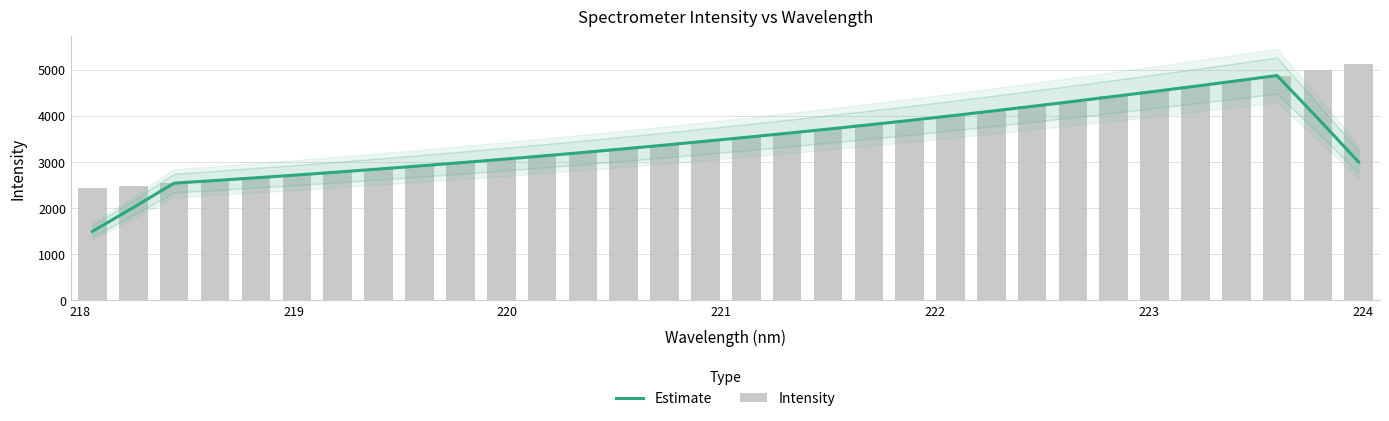

The value of Estimate at 225 is 4802.4. True or false?

False